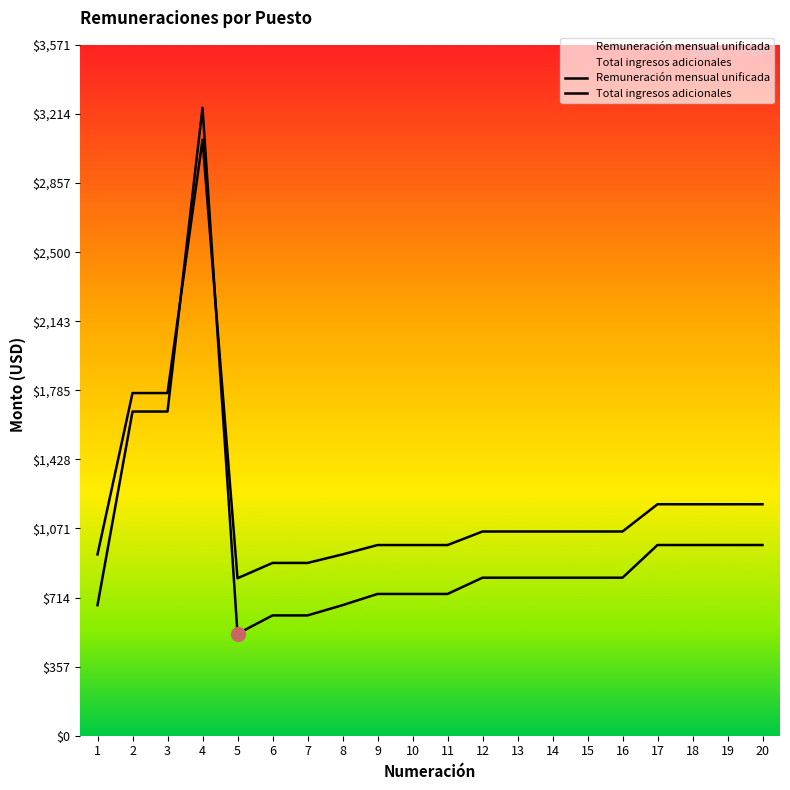

Which label corresponds to the smallest value in the chart?

5